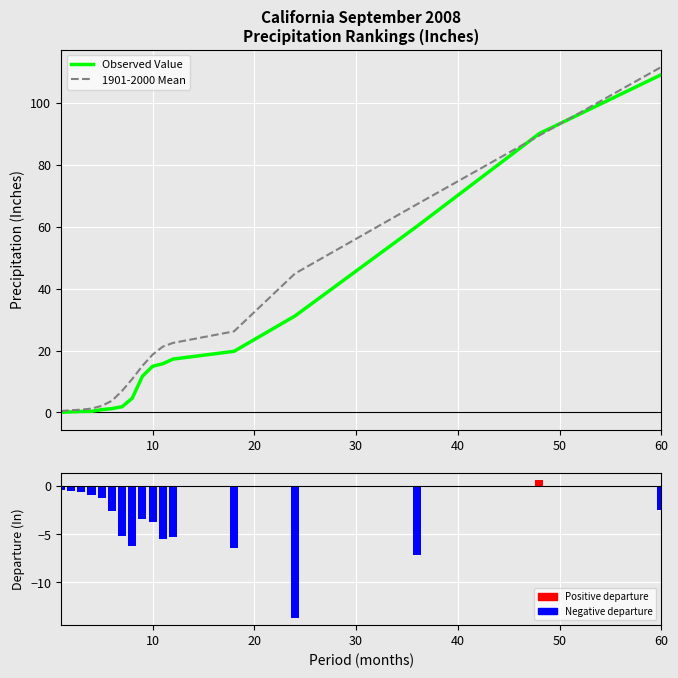

What is the difference between the second highest and minimum values in the Observed Value series?

90.1